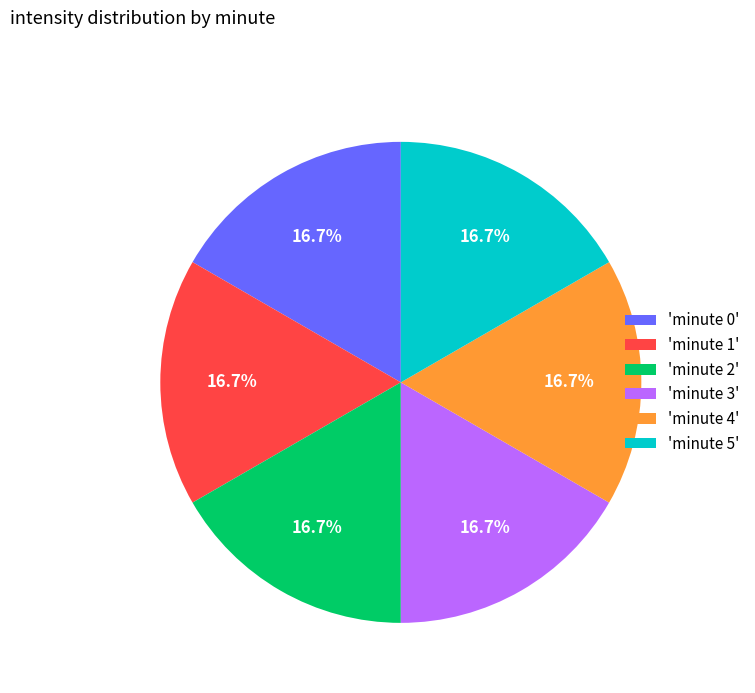

What percentage is NOT represented by 'minute 4'?

83.3%